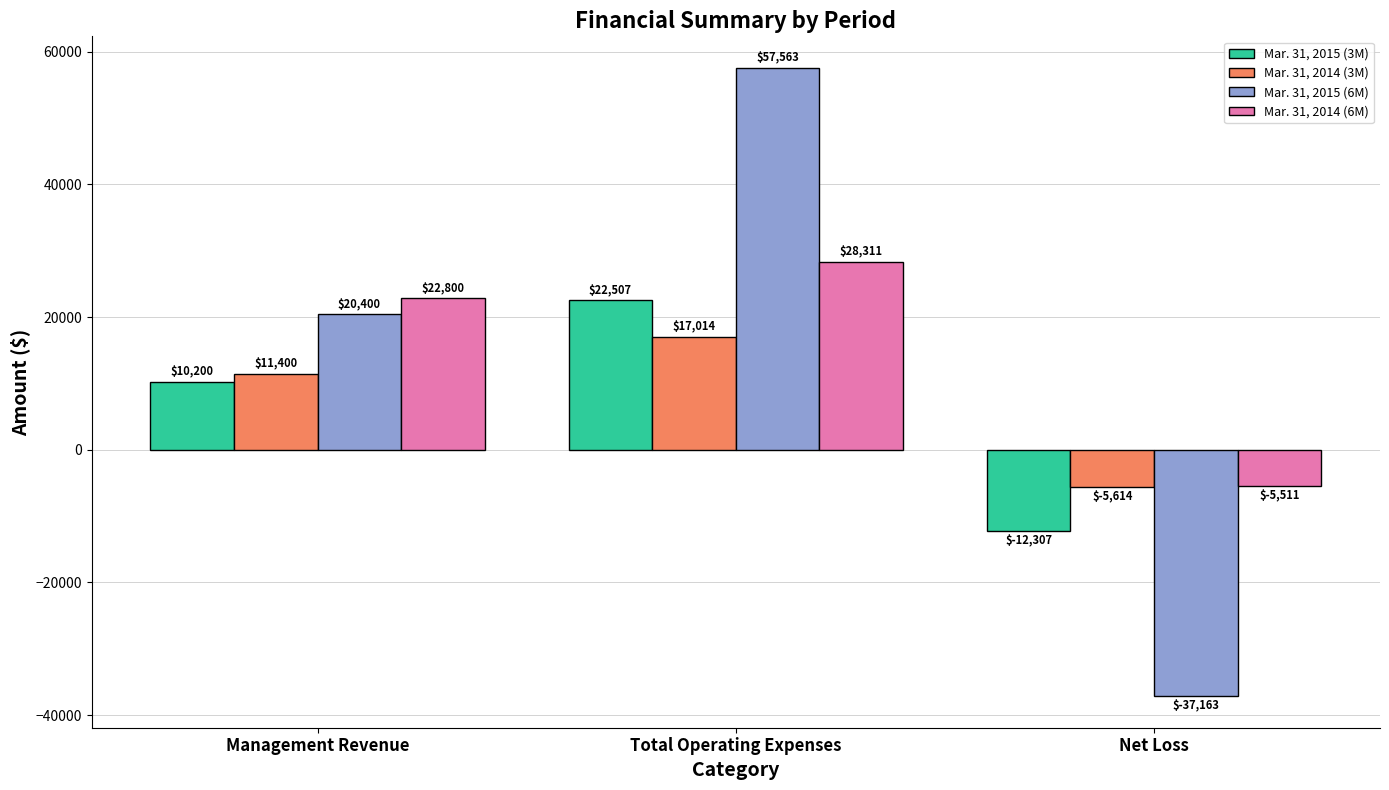

What is the lowest value of the Mar. 31, 2015 (3M) series?

-12307